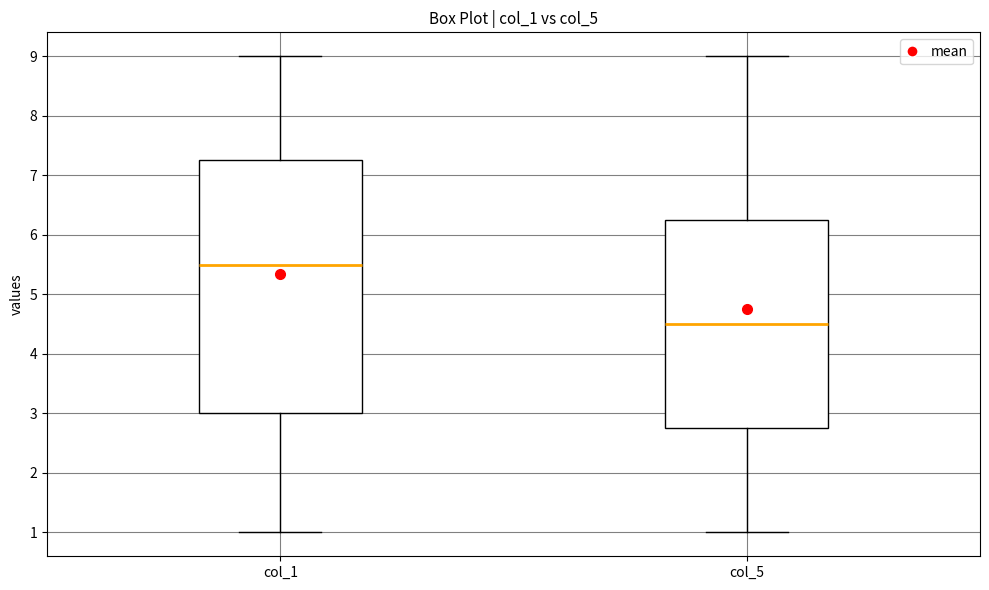

Reading left to right, read every box against the y-axis: the position of its median line, the range the box covers, and the ends of its whiskers. The values are not printed on the chart, so give them approximately, as read against the axis.

col_1: median 5.5, box 3.0 to 7.3, whiskers 1.0 to 9.0
col_5: median 4.5, box 2.8 to 6.3, whiskers 1.0 to 9.0